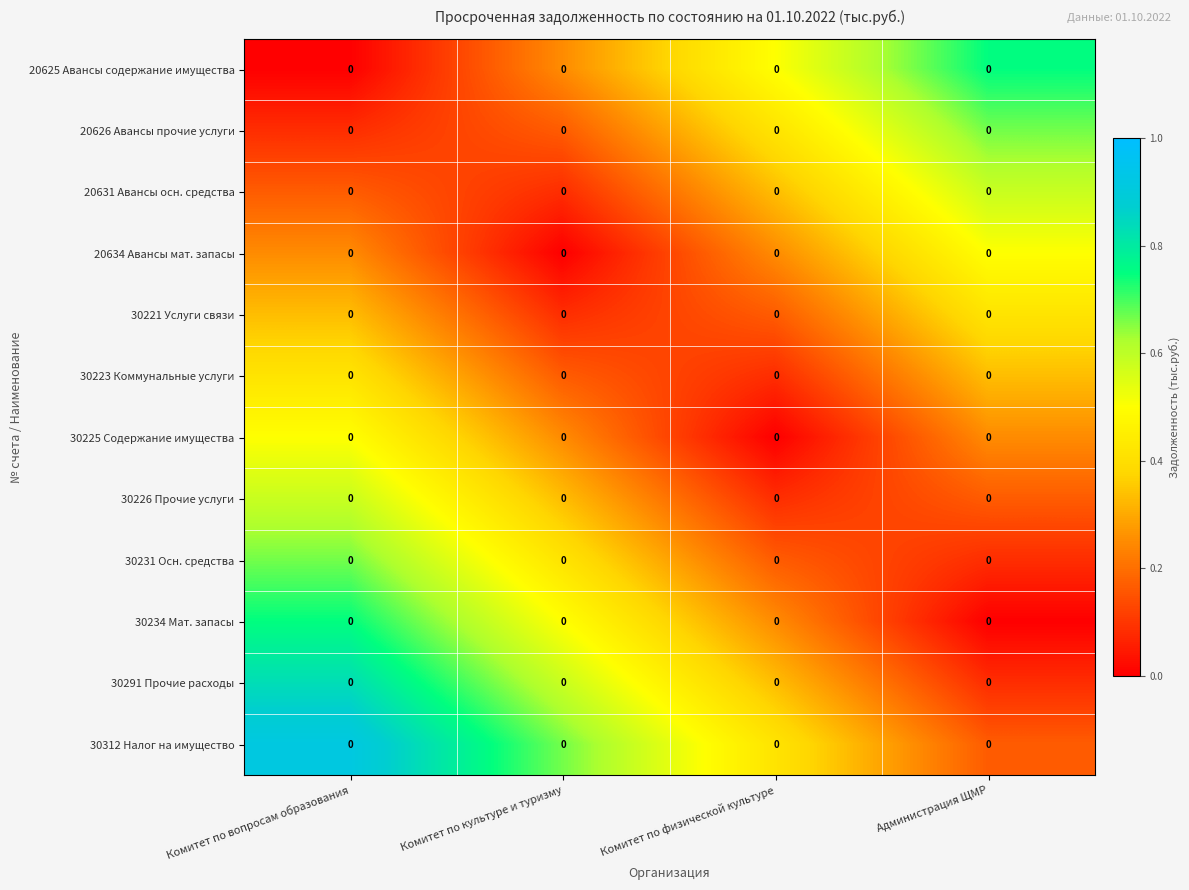

Which series has the widest spread of values?

20625 Авансы содержание имущества